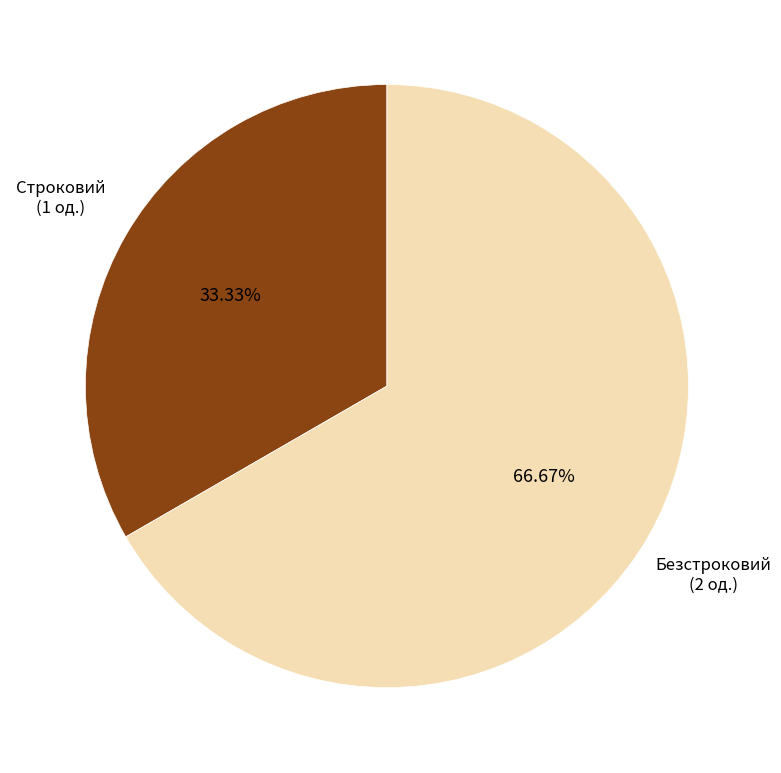

Does any single category account for the majority?

Yes